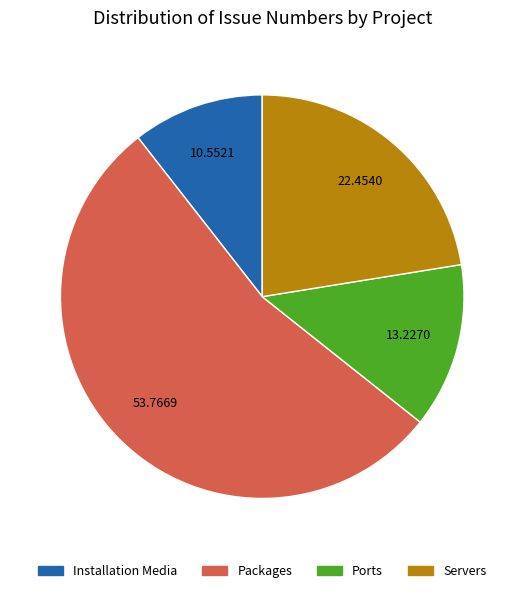

Is there a majority slice in this chart?

Yes